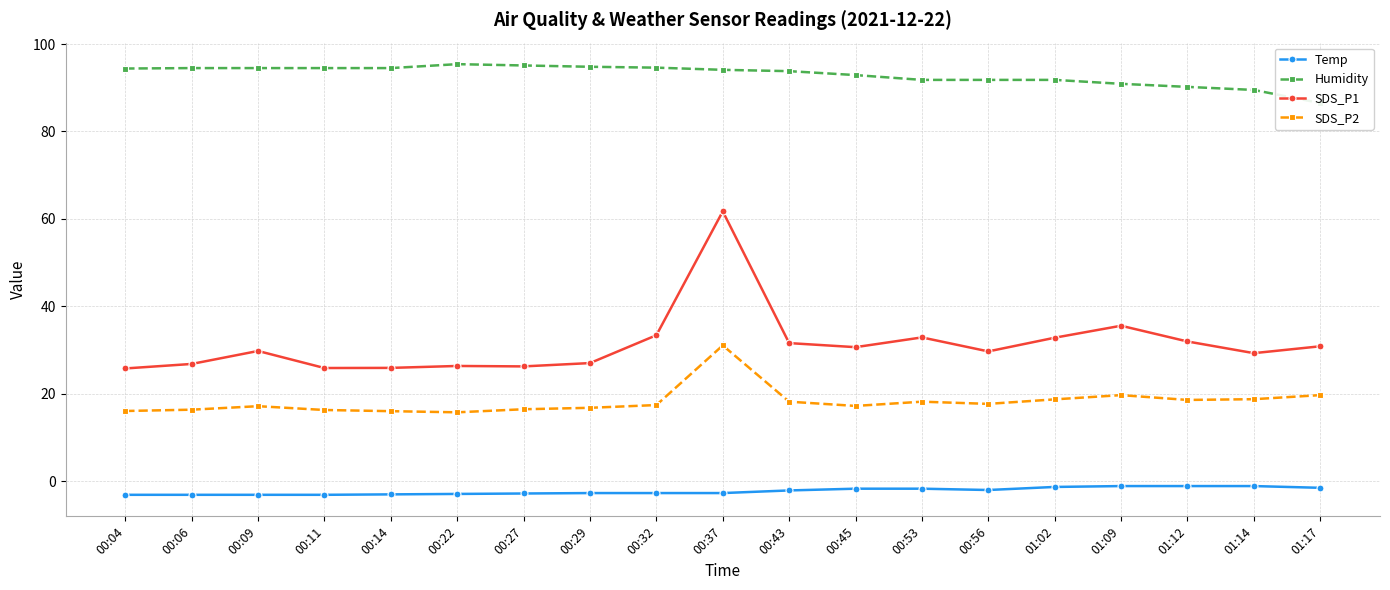

Reading right to left, extract all data points from this chart.

Temp: -1.5	-1.1	-1.1	-1.1	-1.3	-2.0	-1.7	-1.7	-2.1	-2.7	-2.7	-2.7	-2.8	-2.9	-3.0	-3.1	-3.1	-3.1	-3.1
Humidity: 86.5	89.5	90.2	90.9	91.8	91.8	91.8	92.9	93.8	94.1	94.6	94.8	95.1	95.4	94.5	94.5	94.5	94.5	94.4
SDS_P1: 30.9	29.3	32.0	35.6	32.8	29.7	32.9	30.7	31.6	61.7	33.4	27.0	26.3	26.4	25.9	25.9	29.8	26.8	25.8
SDS_P2: 19.7	18.8	18.6	19.7	18.7	17.7	18.2	17.2	18.2	31.1	17.4	16.8	16.5	15.8	16.0	16.3	17.2	16.4	16.1